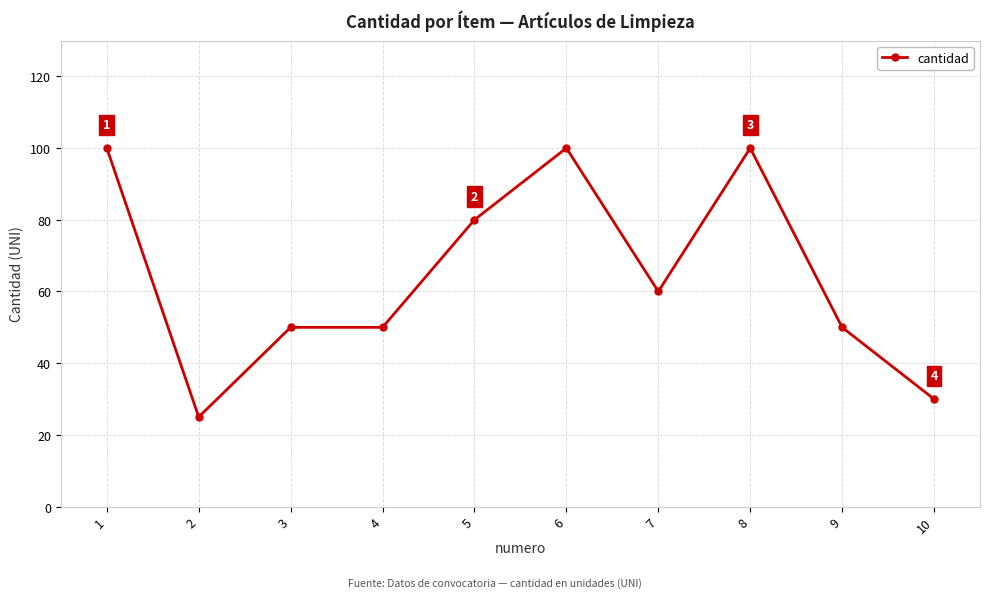

Reading right to left, what are all the values shown in this chart?

10=30	9=50	8=100	7=60	6=100	5=80	4=50	3=50	2=25	1=100